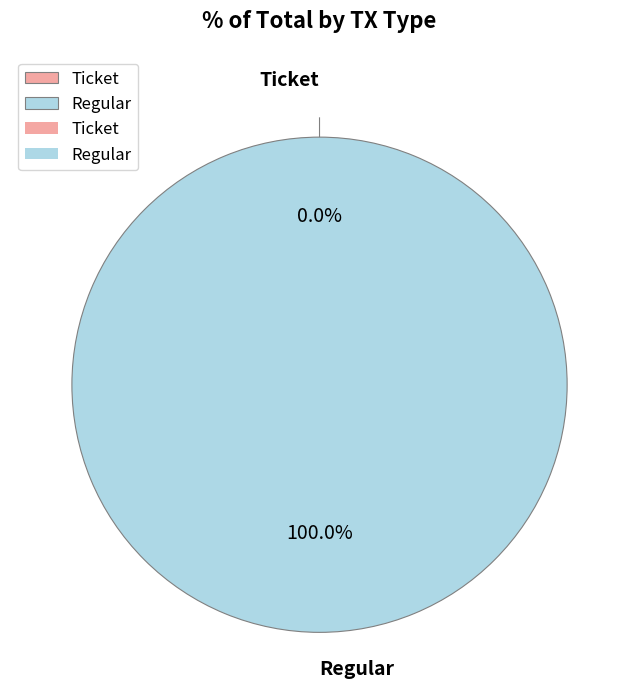

What percentage is the Regular slice, to the nearest percent?

100%